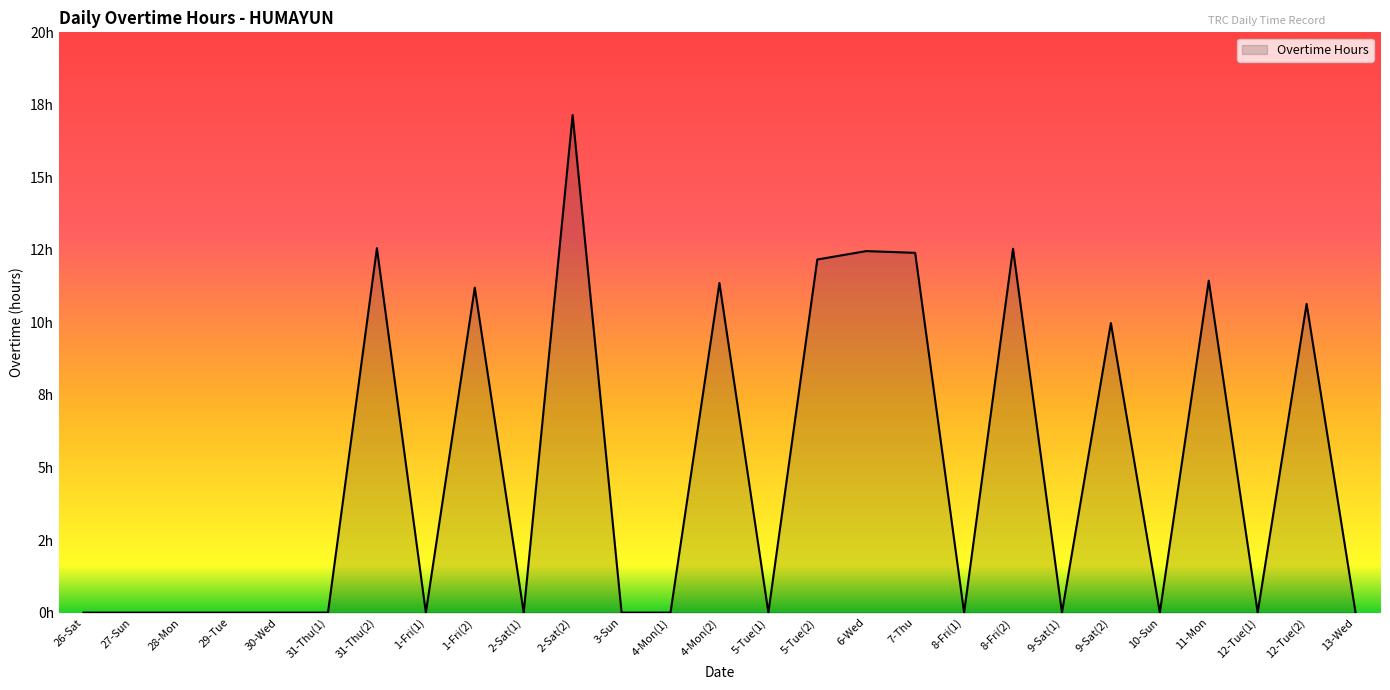

Does the chart display data point markers on the line(s)?

No